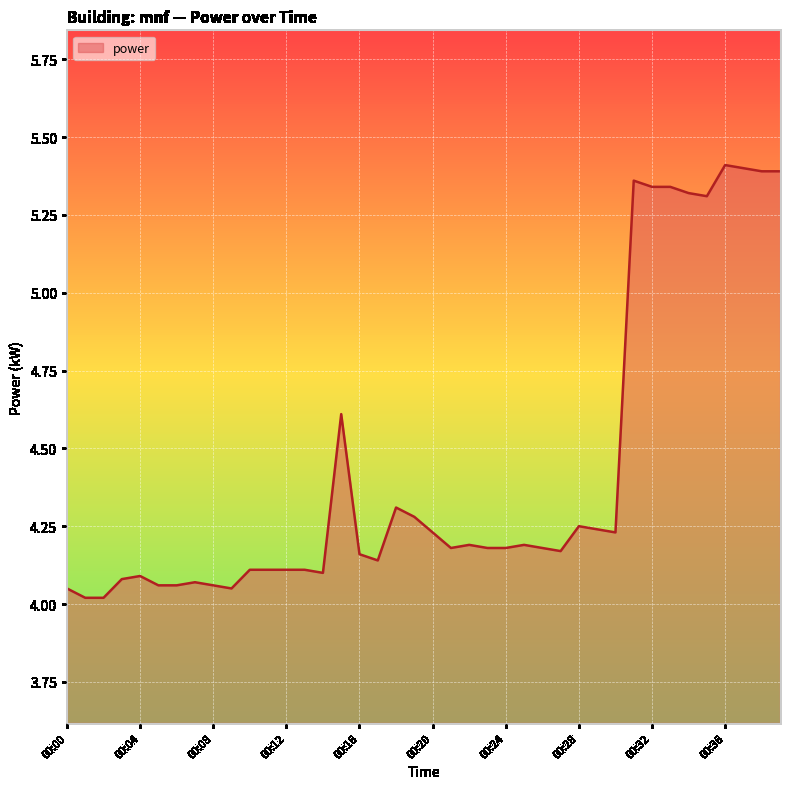

What is the difference between the maximum and minimum values?

1.4